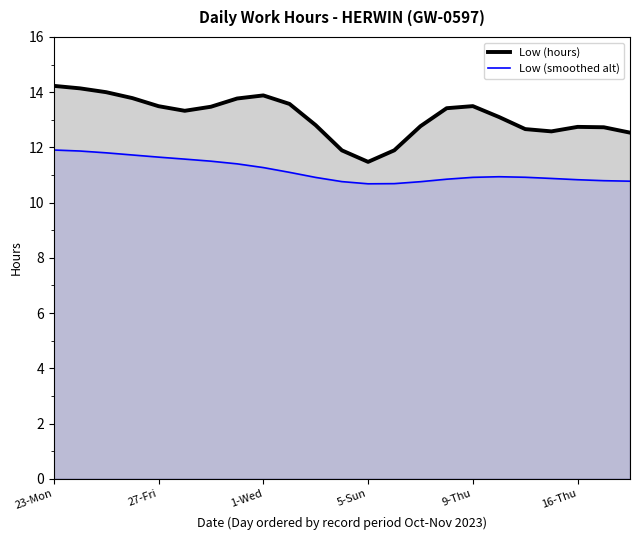

Count the number of data series in this chart.

2